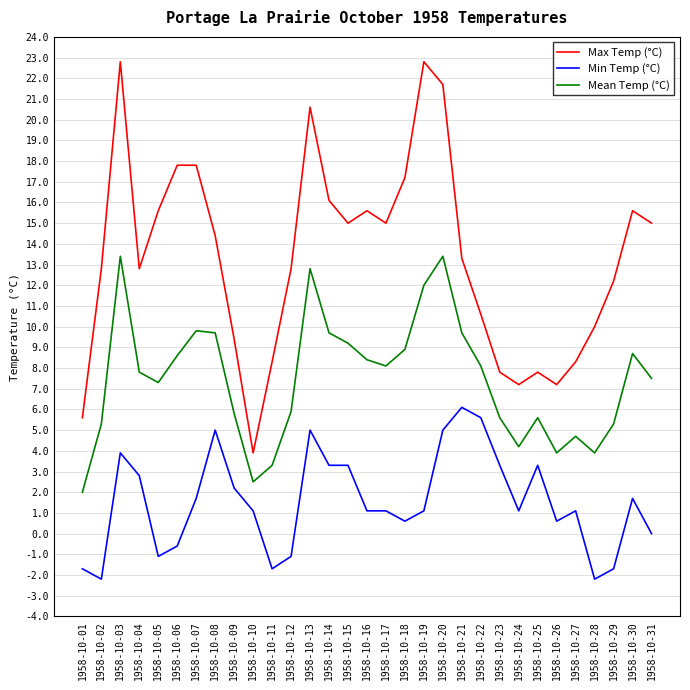

List the series in order of their overall mean, highest first.

Max Temp (°C), Mean Temp (°C), Min Temp (°C)